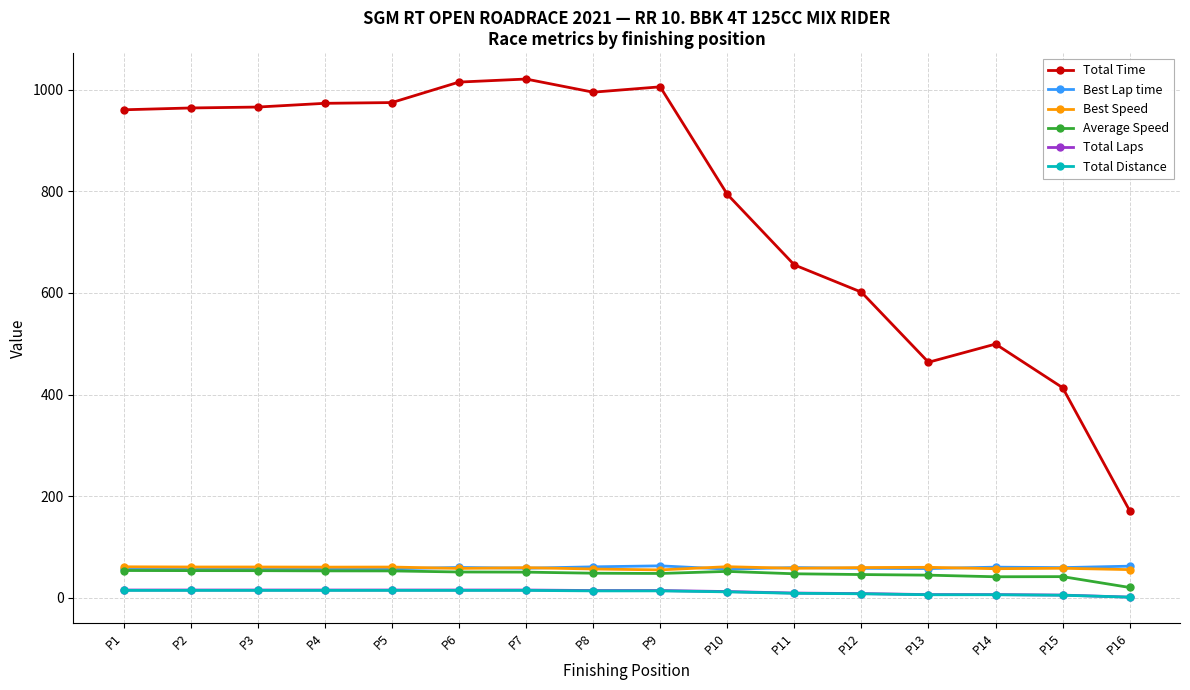

The value of Best Lap time at P8 is 60.7. True or false?

True